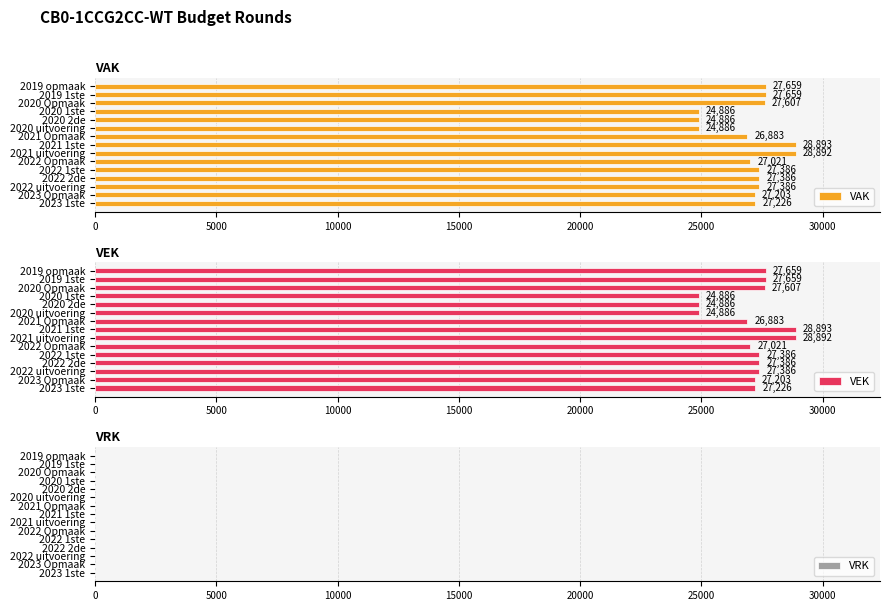

True or false: VAK has a value of 27386 at 2022 uitvoering.

True